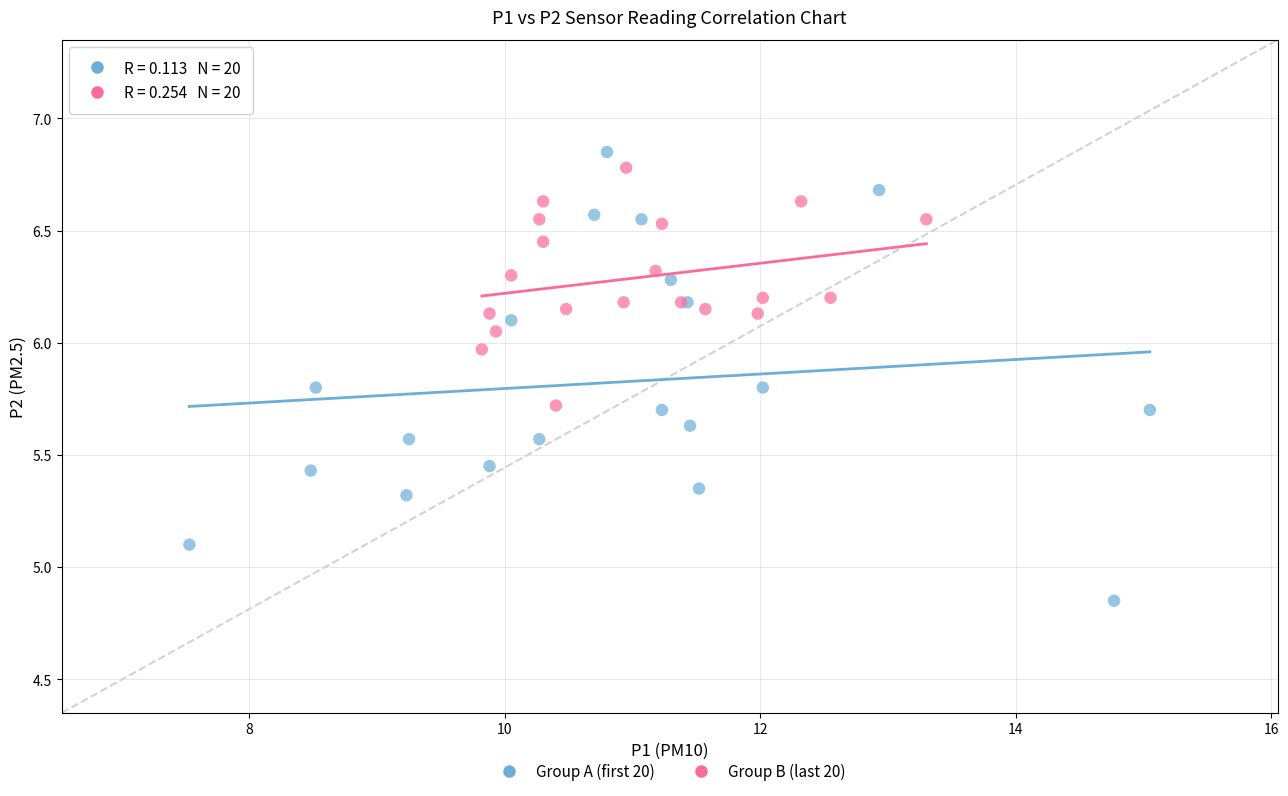

Which series contains the lowest Y value?

Group A (first 20)